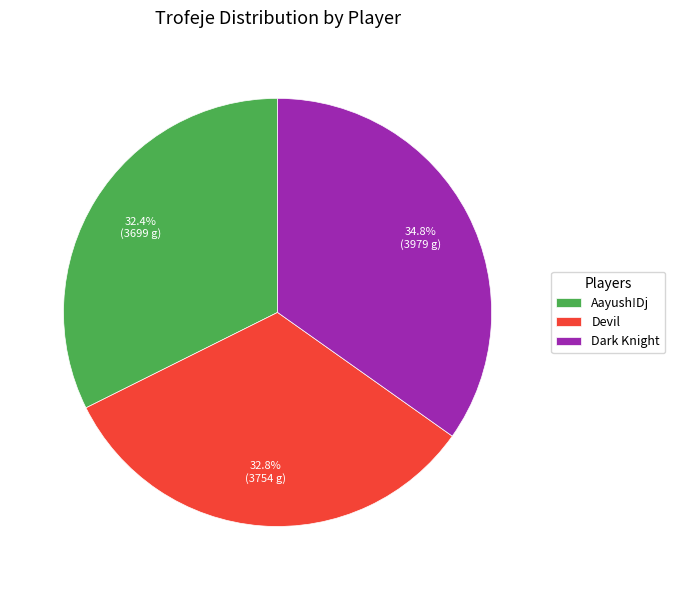

What is the largest slice in the pie chart?

Dark Knight